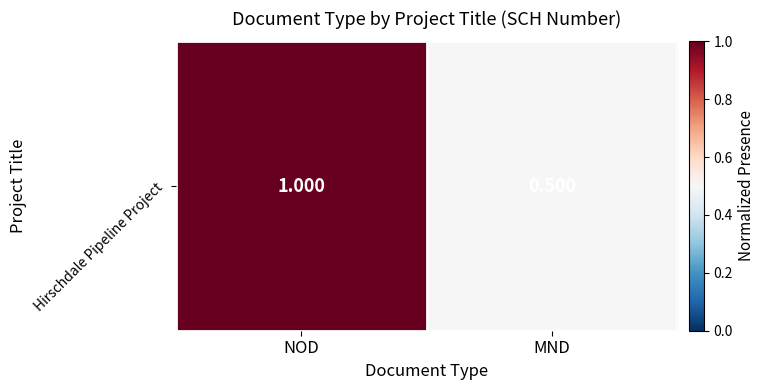

What is the difference between the values at NOD and MND?

0.5